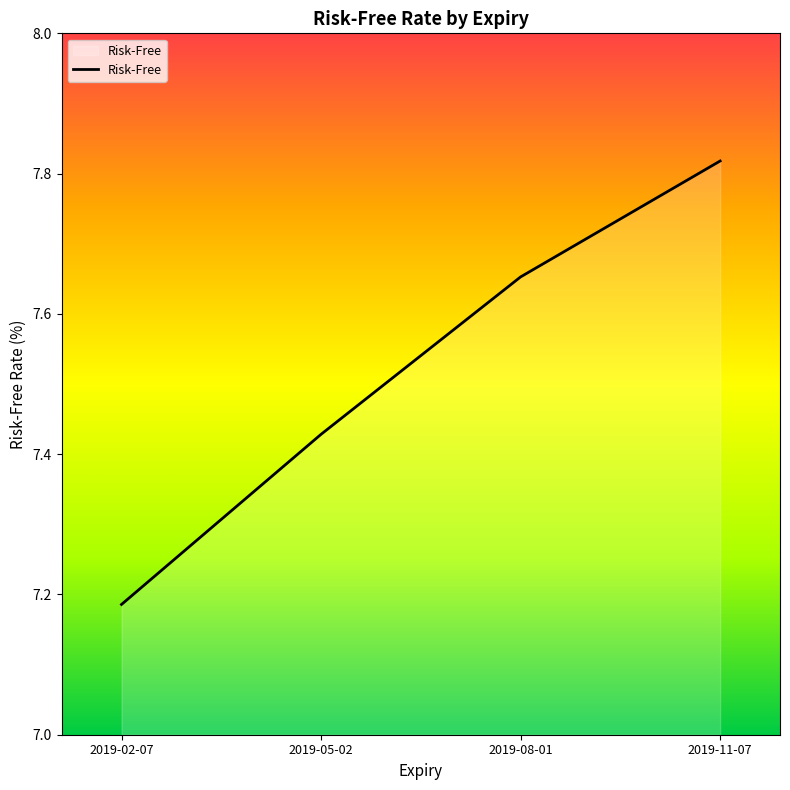

How many categories are shown in the chart?

4